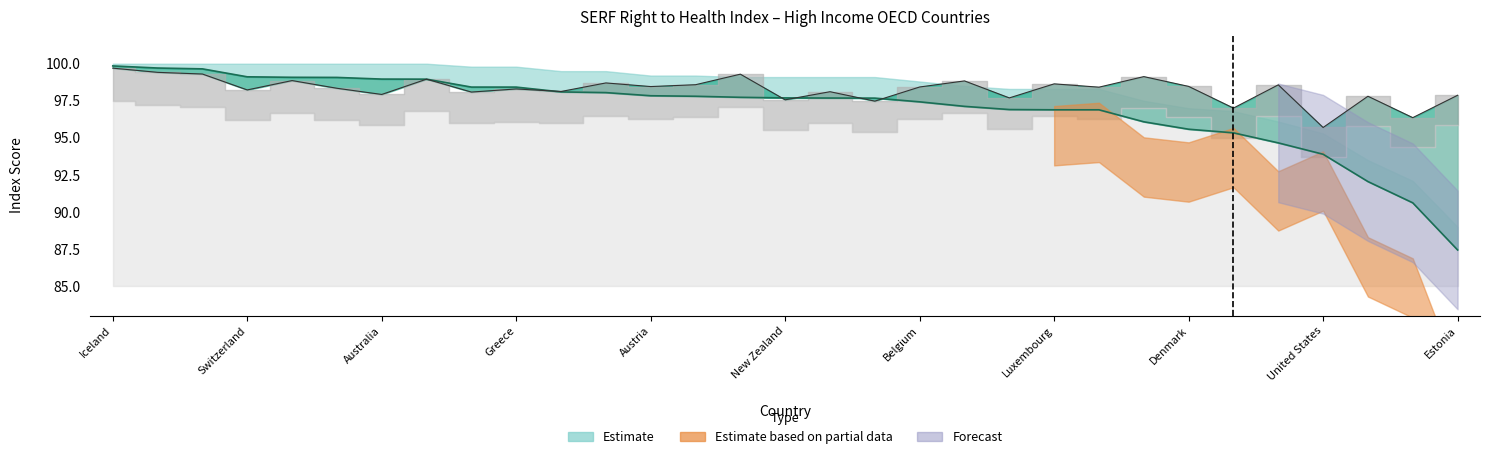

What is the sum of the Survival to 65 Adj values at Sweden and Slovak Republic?

190.3